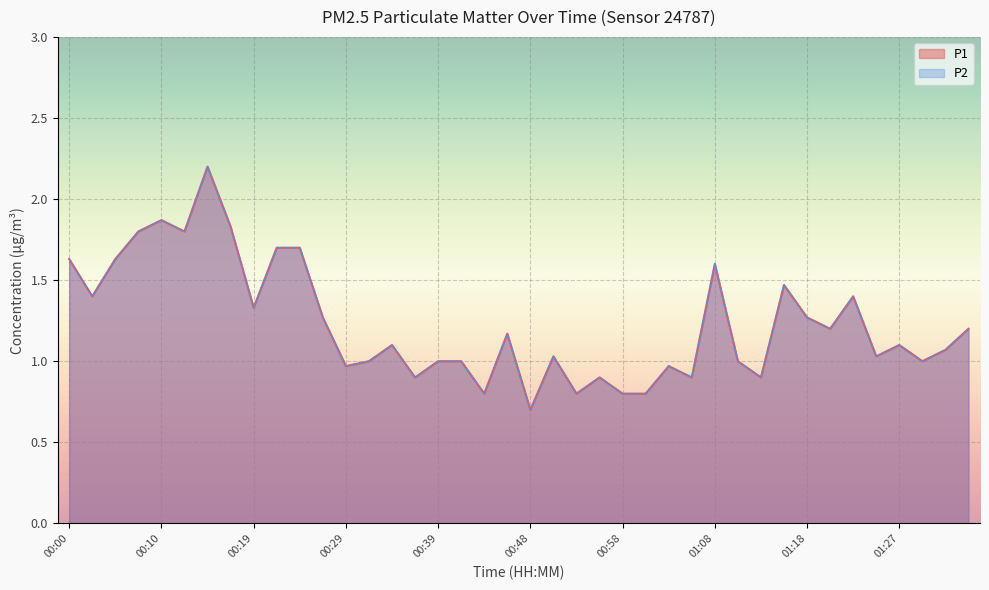

At which category does P2 reach its first local valley?

00:02